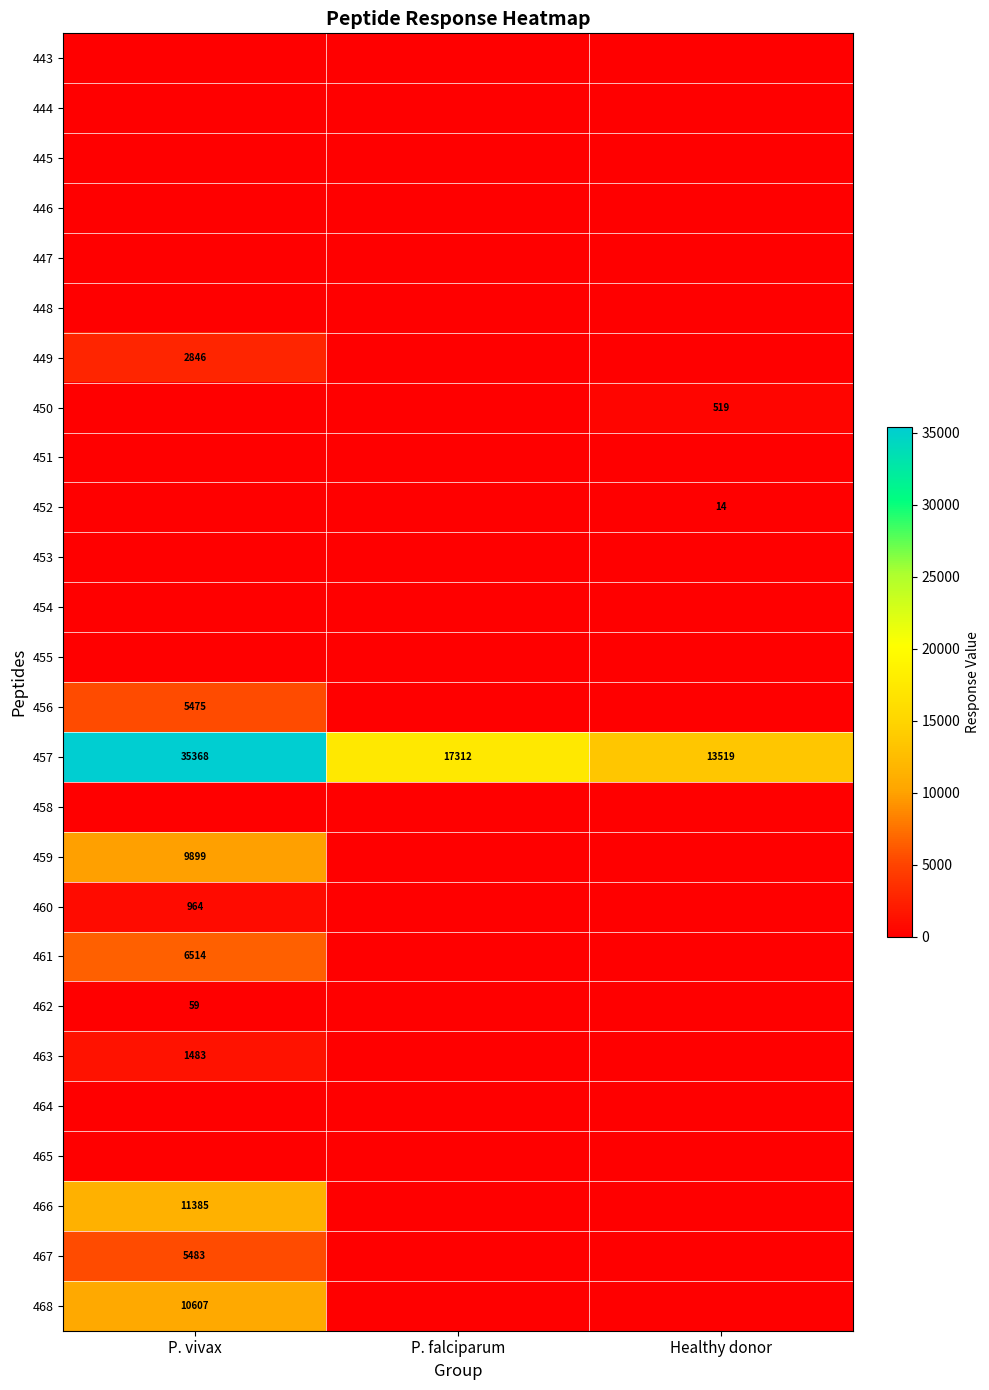

What is the difference between the 457 values at Healthy donor and P. falciparum?

3793